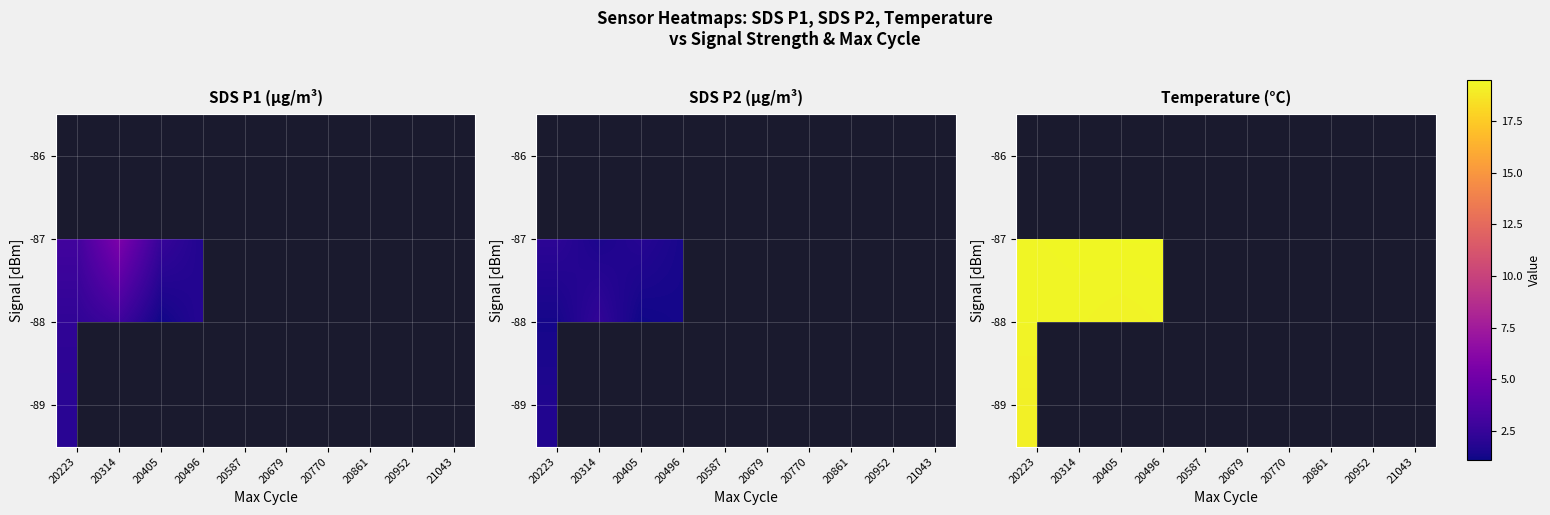

The -87 series shows 19.4 at 20314. True or false?

True